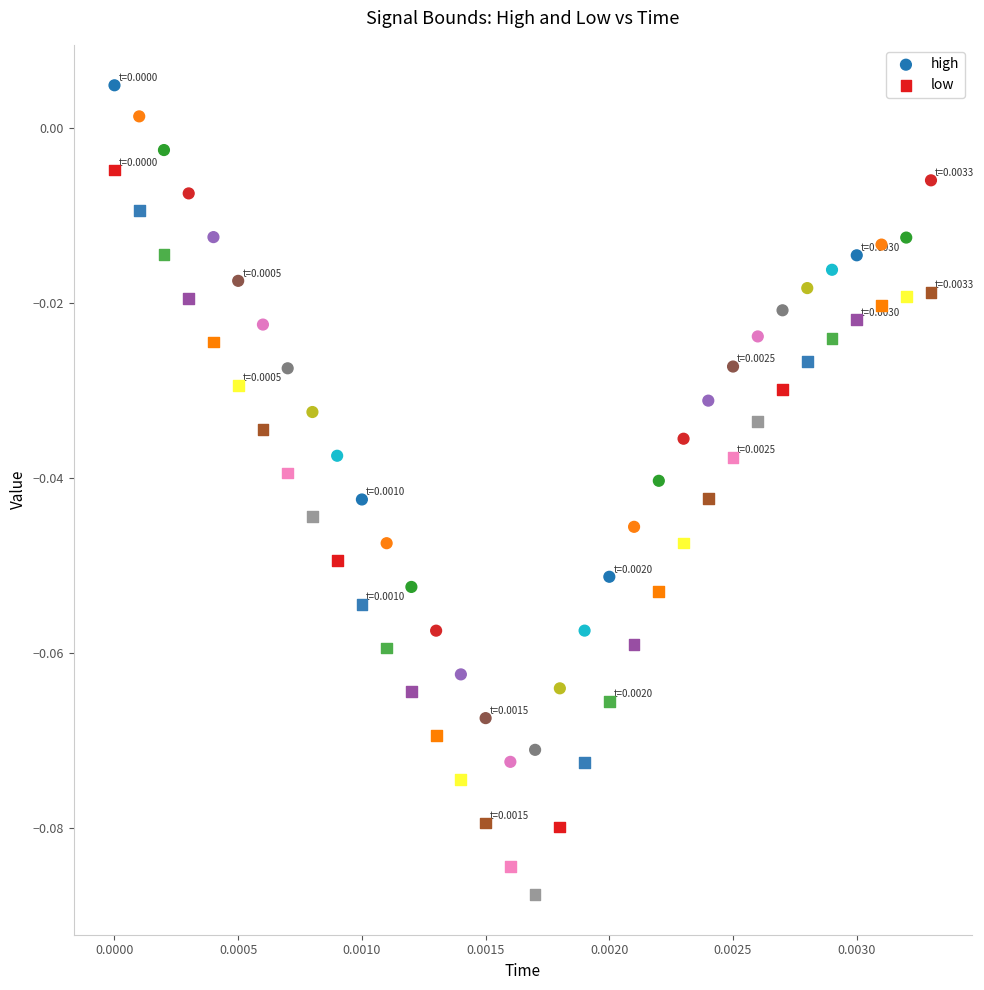

Which series contains the lowest Y value?

low